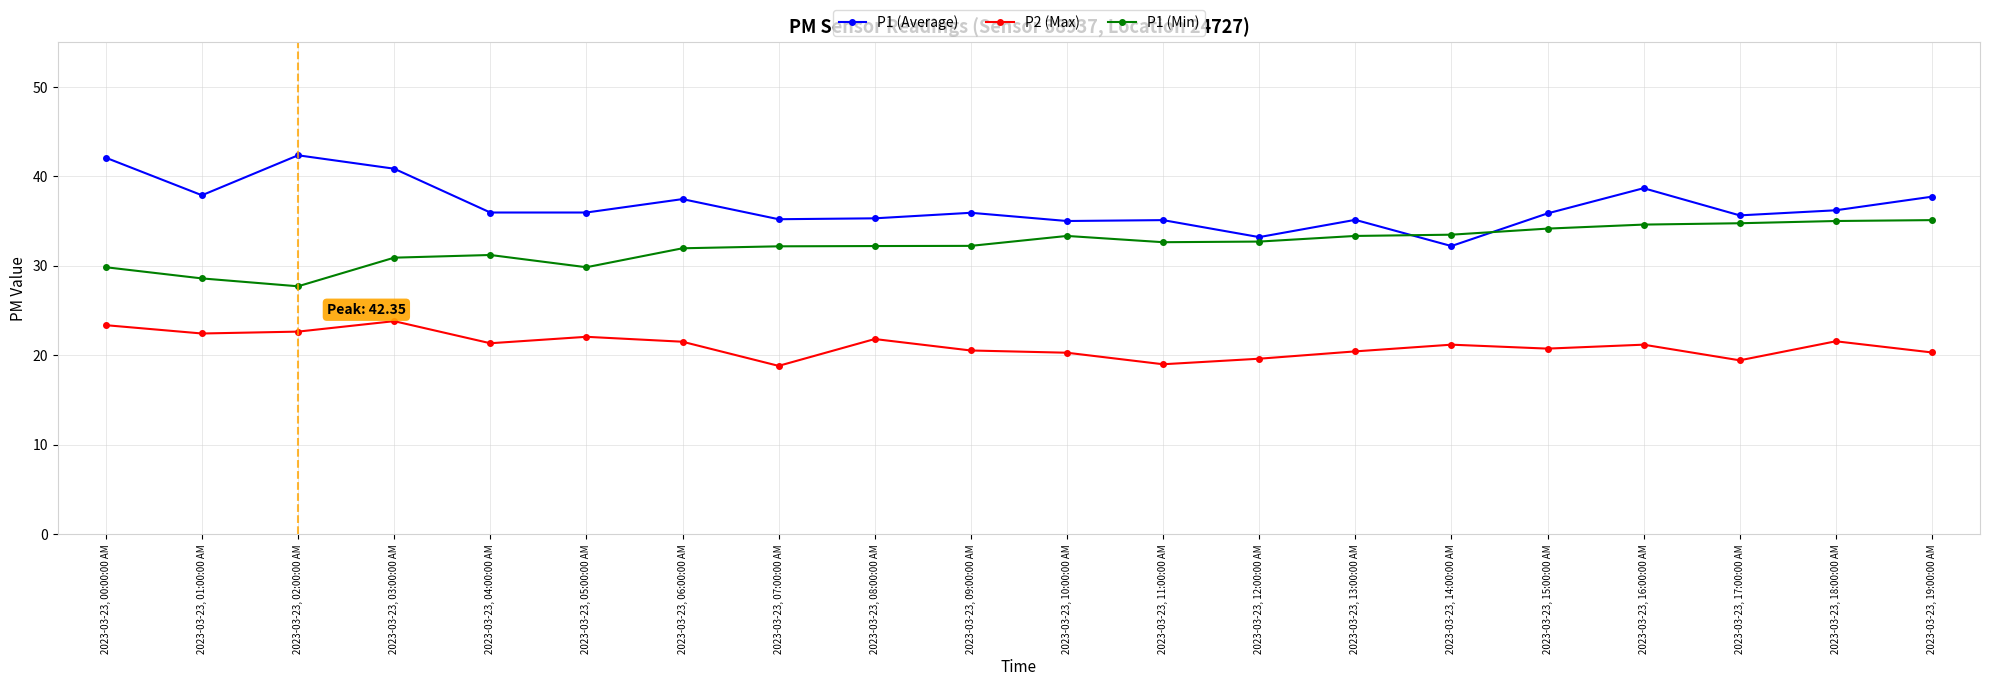

True or false: P2 (Max) and P1 (Min) cross at least once.

False